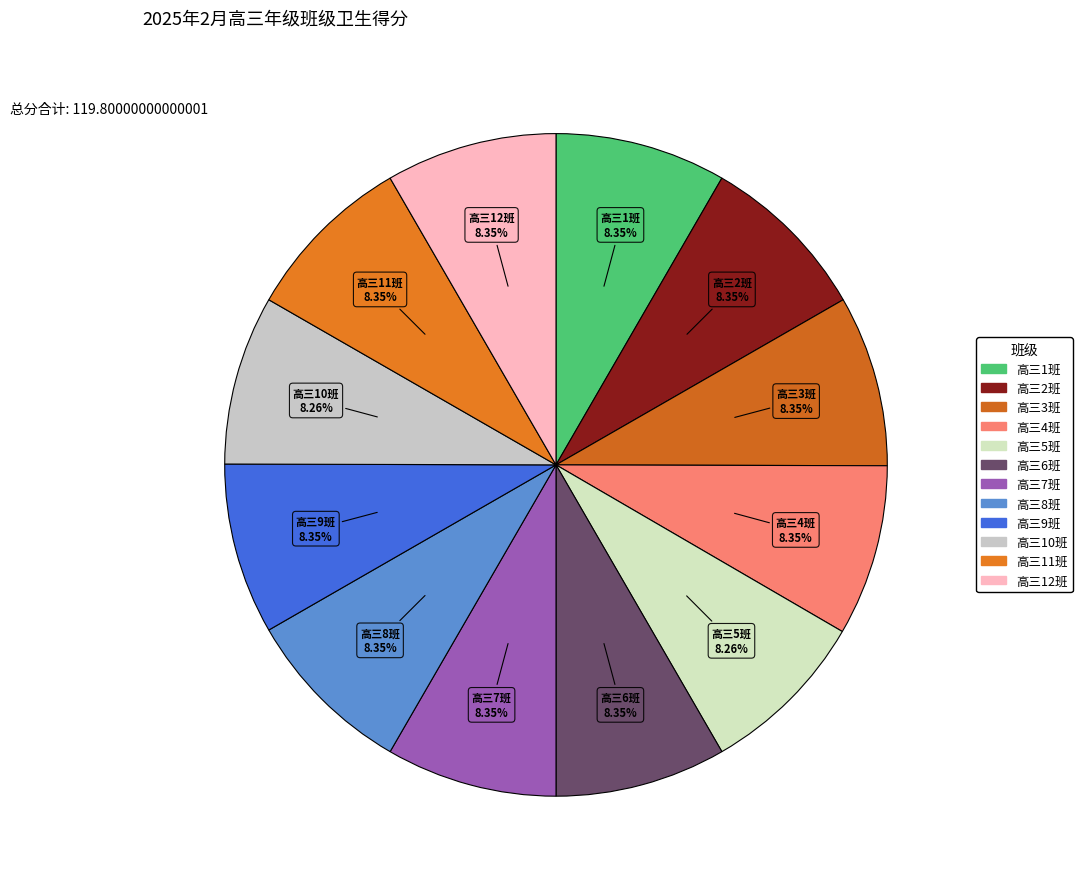

How many segments does this pie chart have?

12